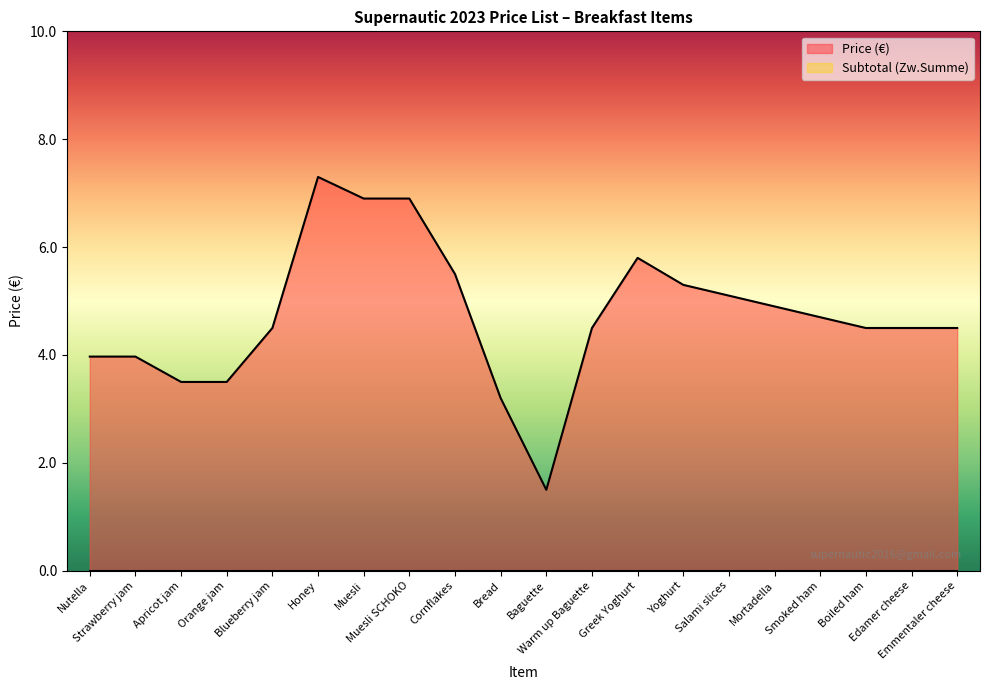

List the labels in order of value, largest first.

Honey, Muesli, Muesli SCHOKO, Greek Yoghurt, Cornflakes, Yoghurt, Salami slices, Mortadella, Smoked ham, Blueberry jam, Warm up Baguette, Boiled ham, Edamer cheese, Emmentaler cheese, Nutella, Strawberry jam, Apricot jam, Orange jam, Bread, Baguette